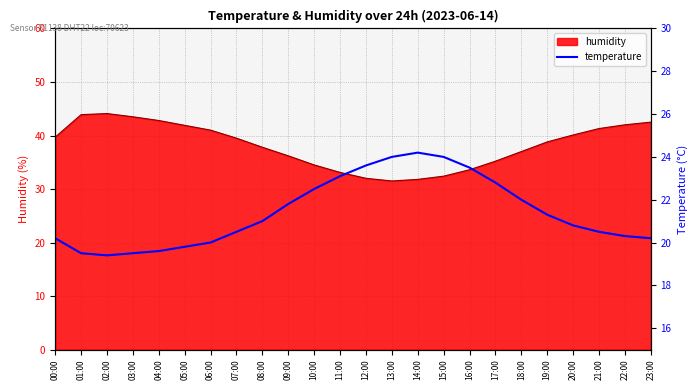

The chart shows a value of 23.5 at 16:00. True or false?

True